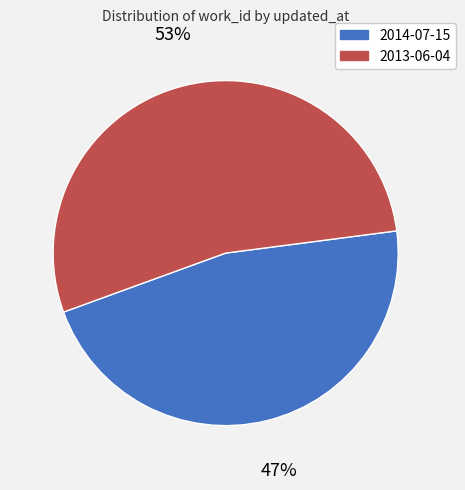

Do 2013-06-04 and 2014-07-15 together represent more than half of the pie?

Yes